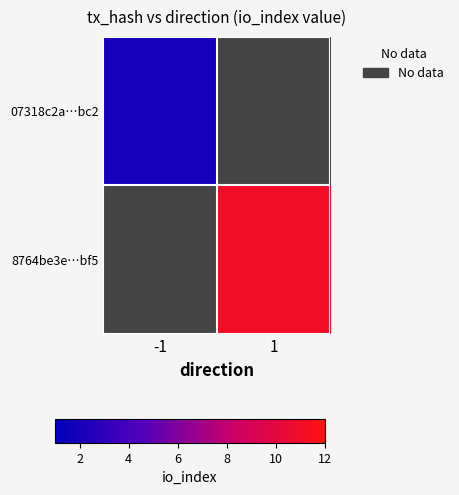

What is the highest value of the 07318c2a…bc2 series?

2.0